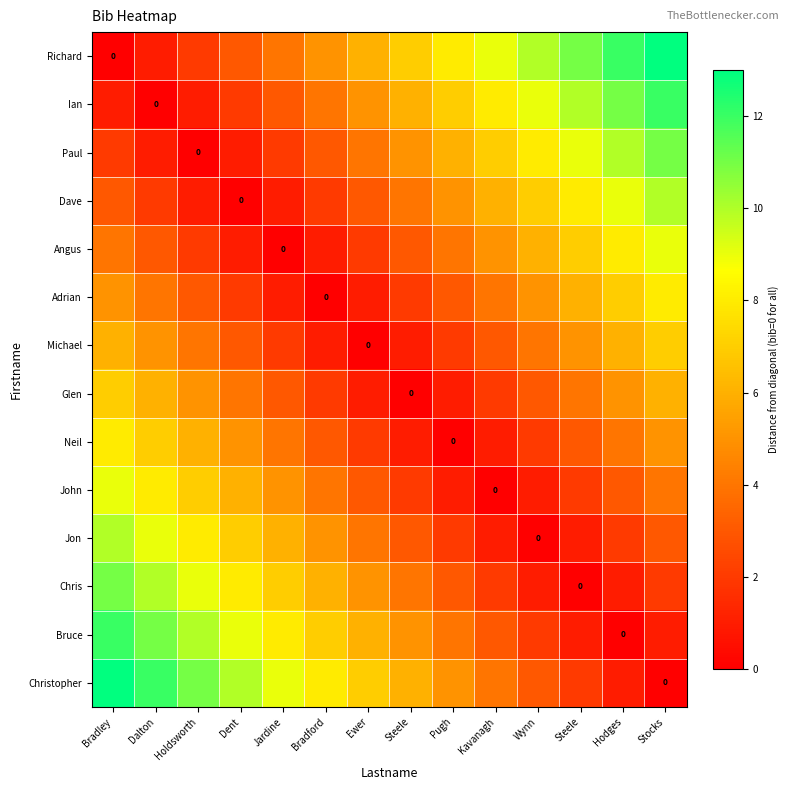

What is the difference between the maximum and second lowest values in the Adrian series?

7